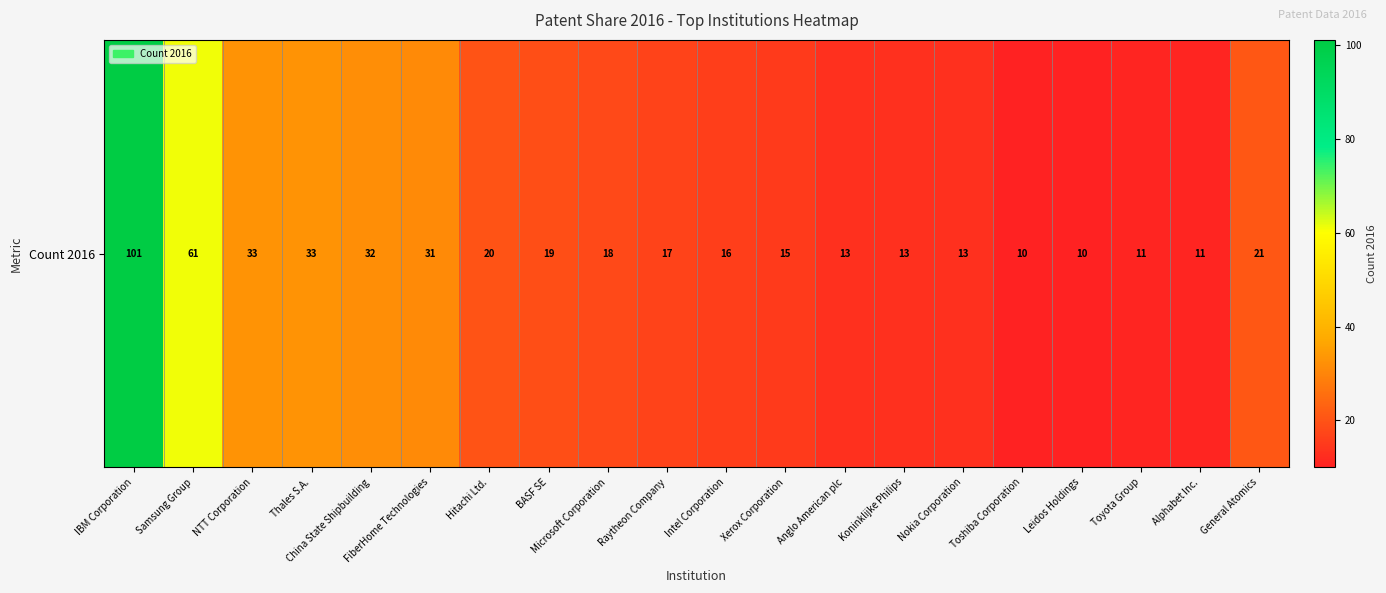

True or false: the data shows 10 at Toshiba Corporation.

True